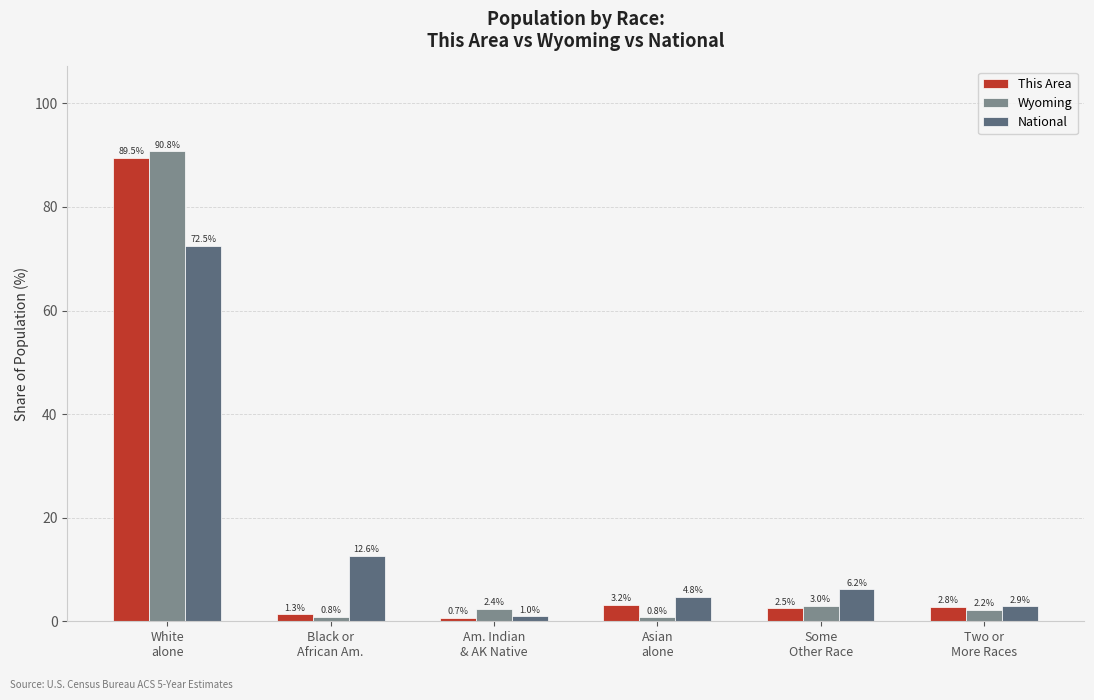

What is the average value of the National series?

16.7